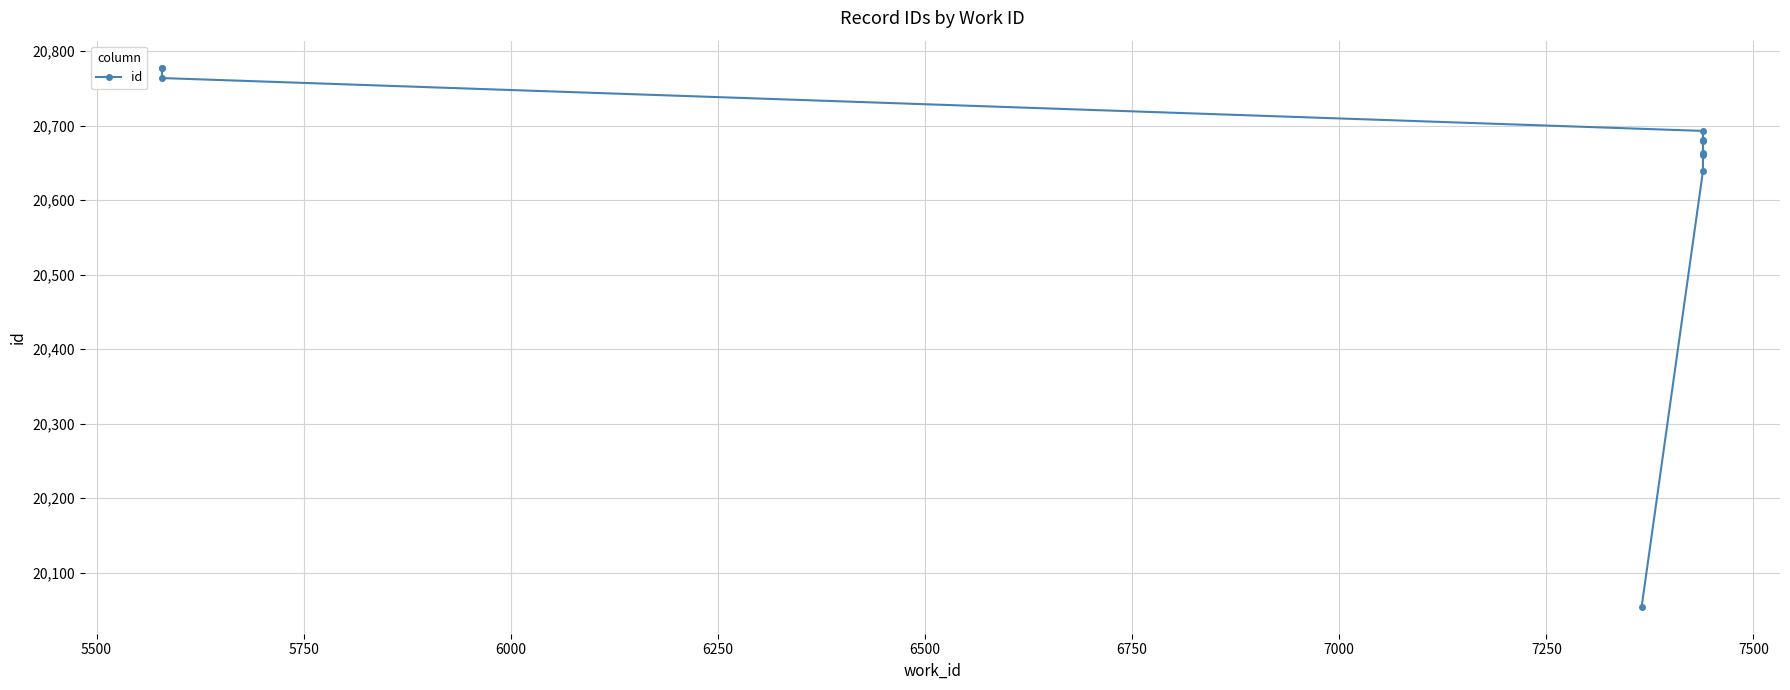

True or false: the data shows 11874 at 6250.

False